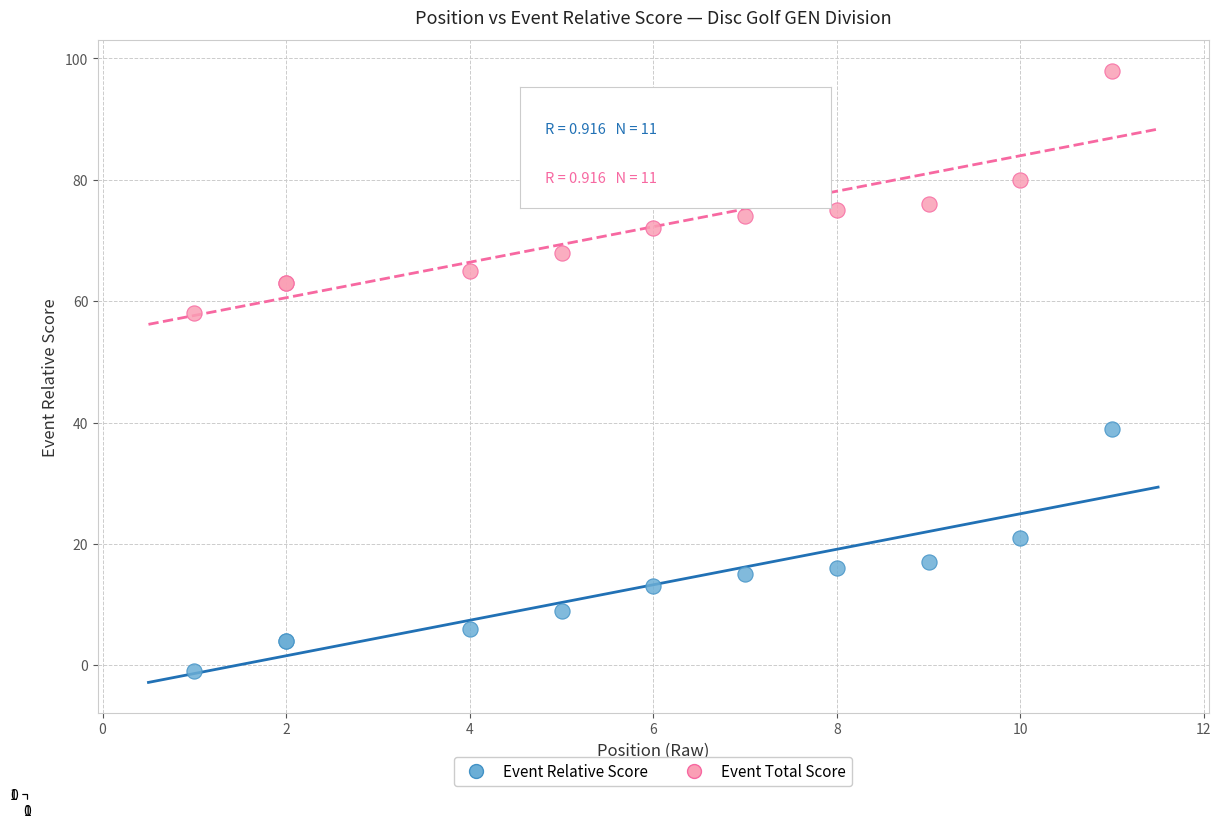

Which series reaches the minimum Y coordinate?

Event Relative Score